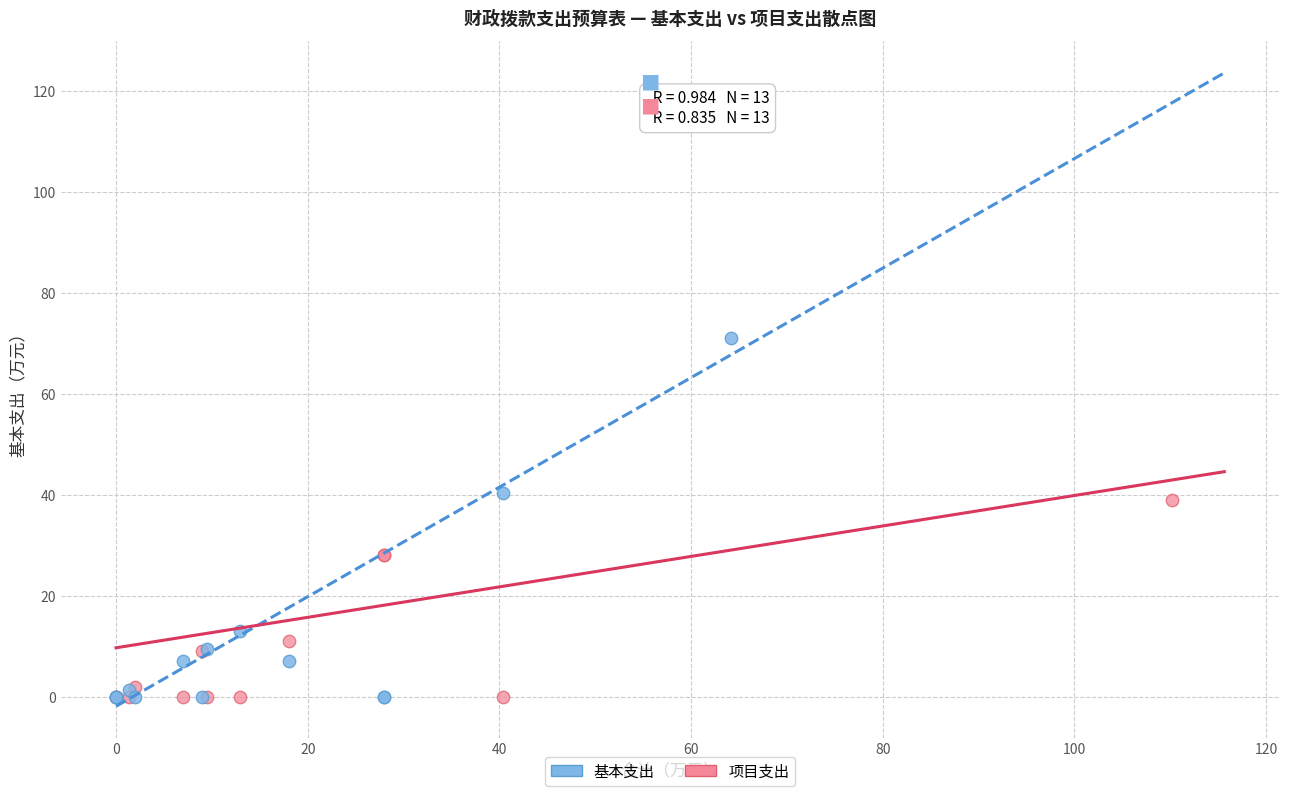

Which series contains the highest Y value?

基本支出